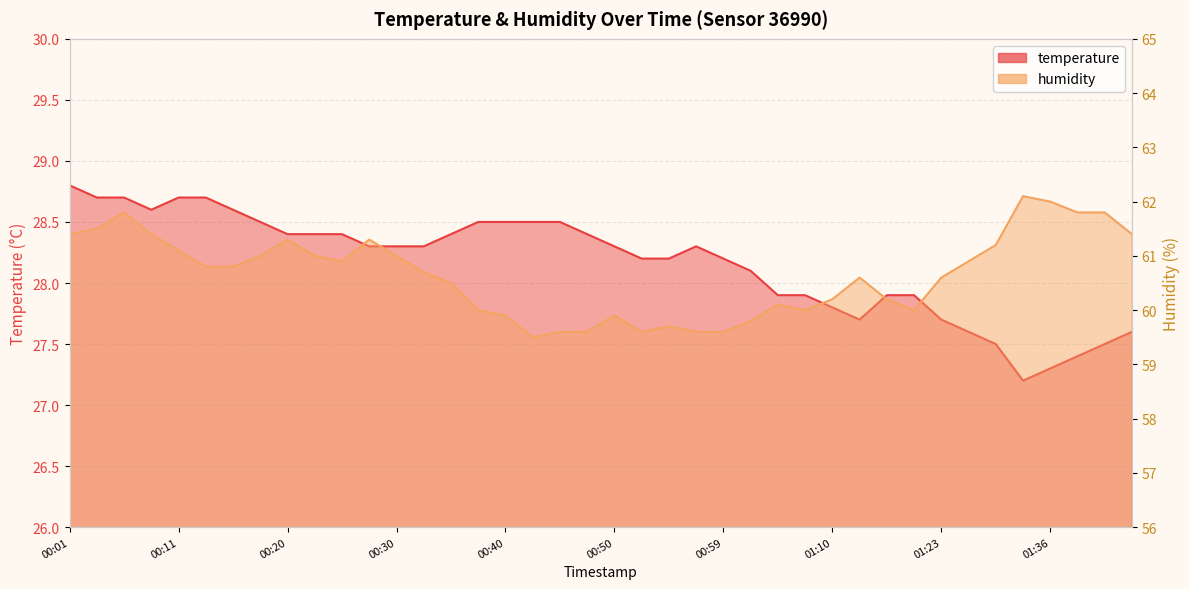

The humidity series shows 106.7 at 01:04. True or false?

False